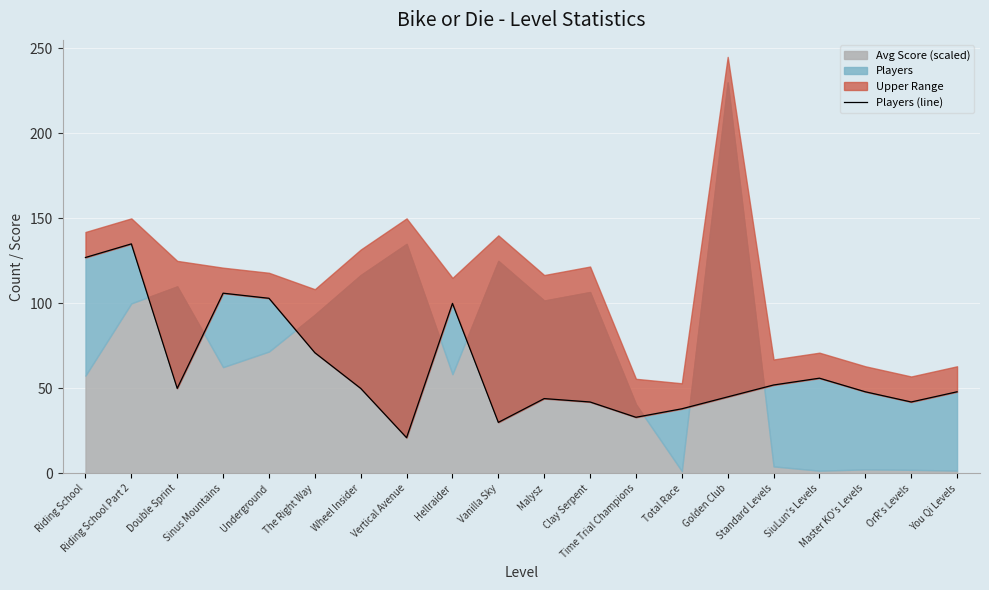

Where does the data first go above 50?

Riding School